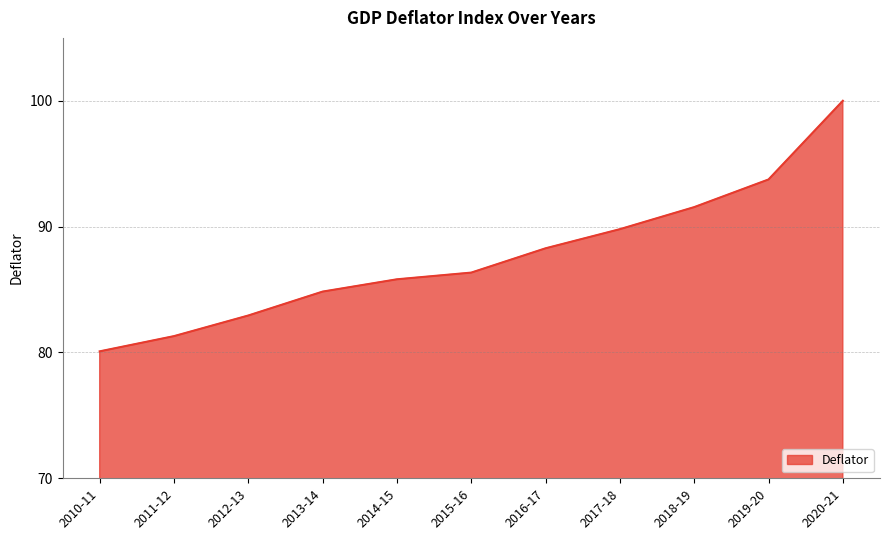

Count the number of values greater than 86.

6